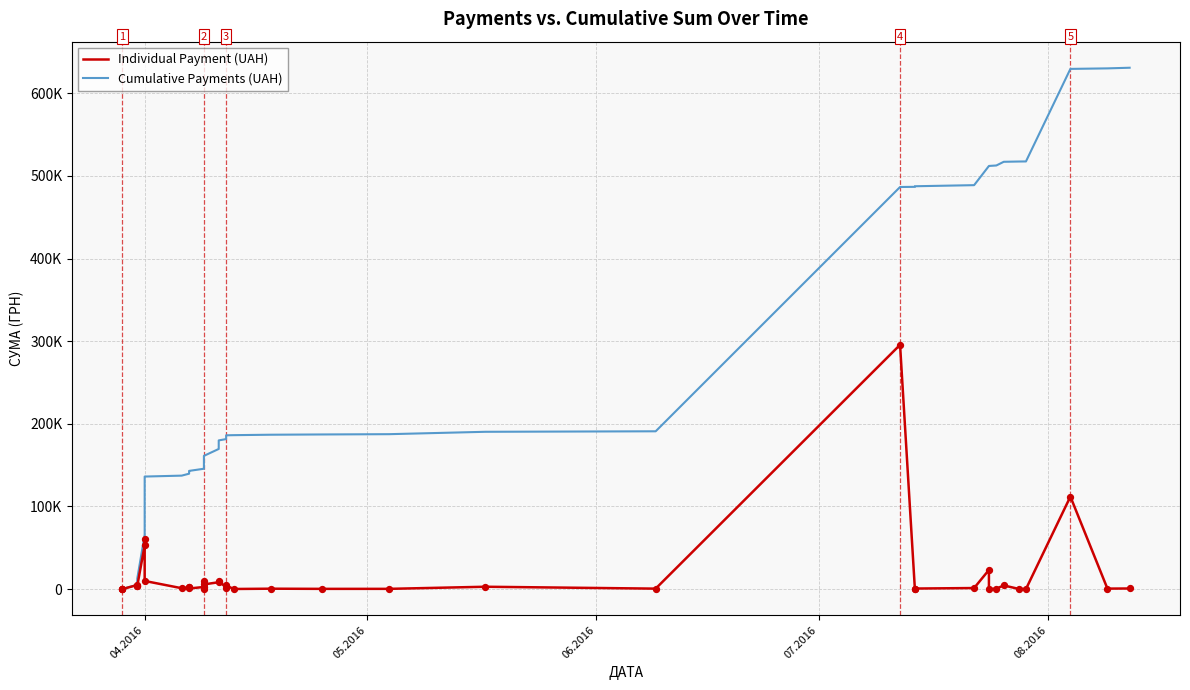

Which series contains the lowest Y value?

Individual Payment (UAH)